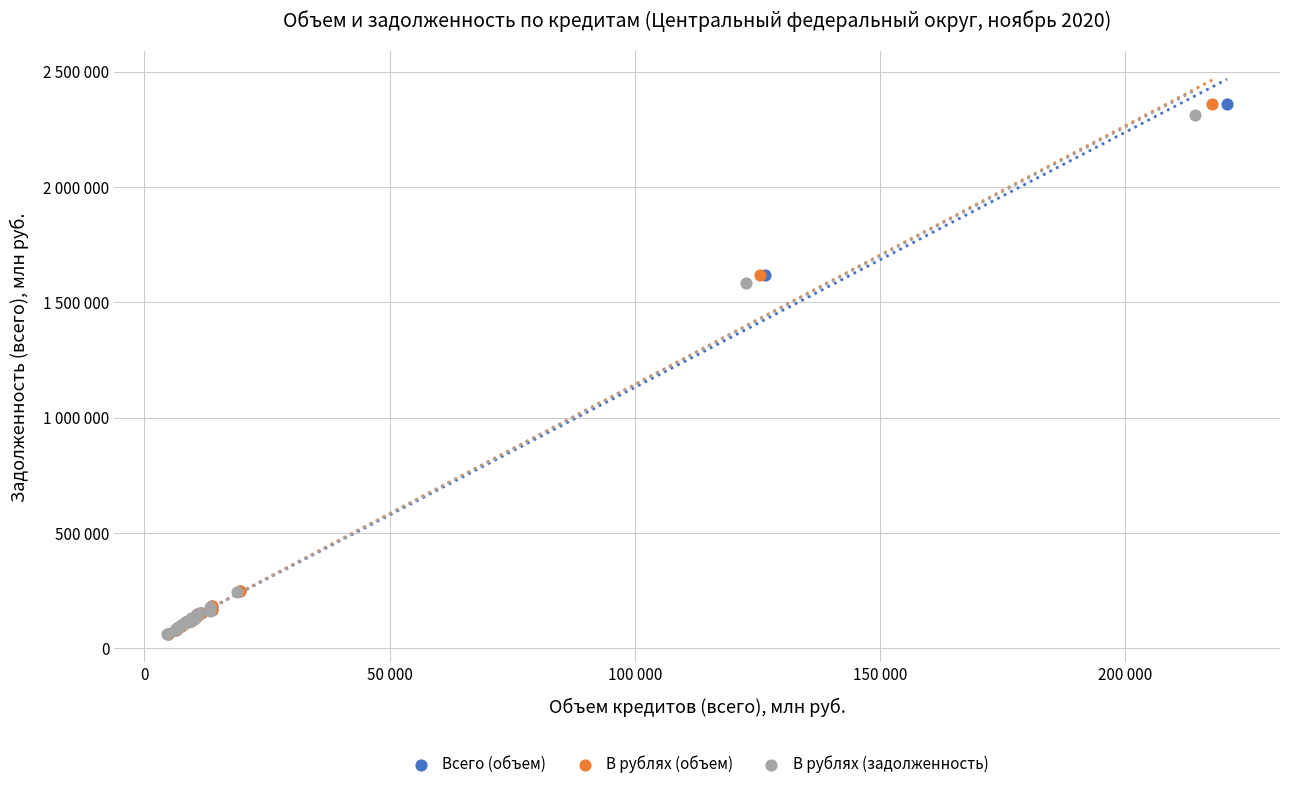

What are all the series names shown in the legend?

Всего (объем), В рублях (объем), В рублях (задолженность)